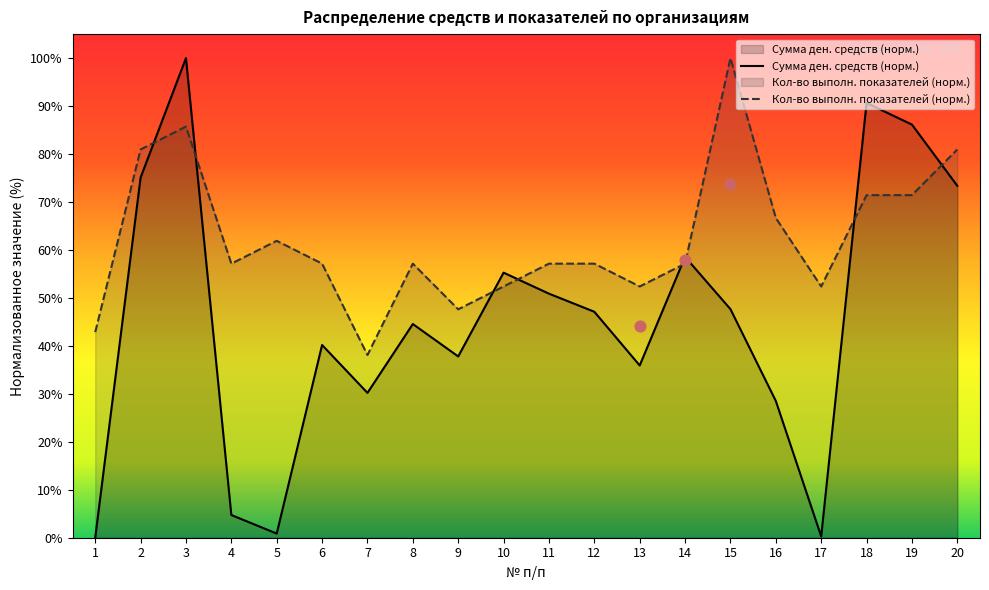

Which category has the highest value in the Кол-во выполн. показателей (норм.) series?

15